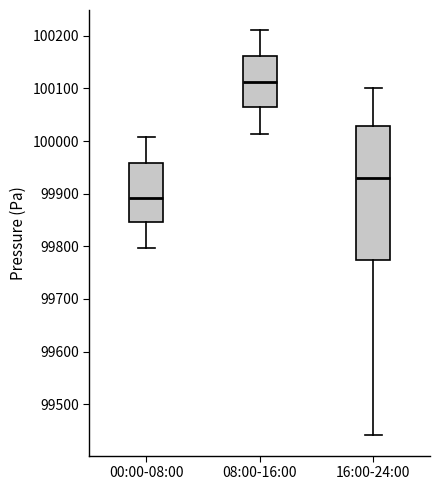

Which box has the lowest median line?

00:00-08:00